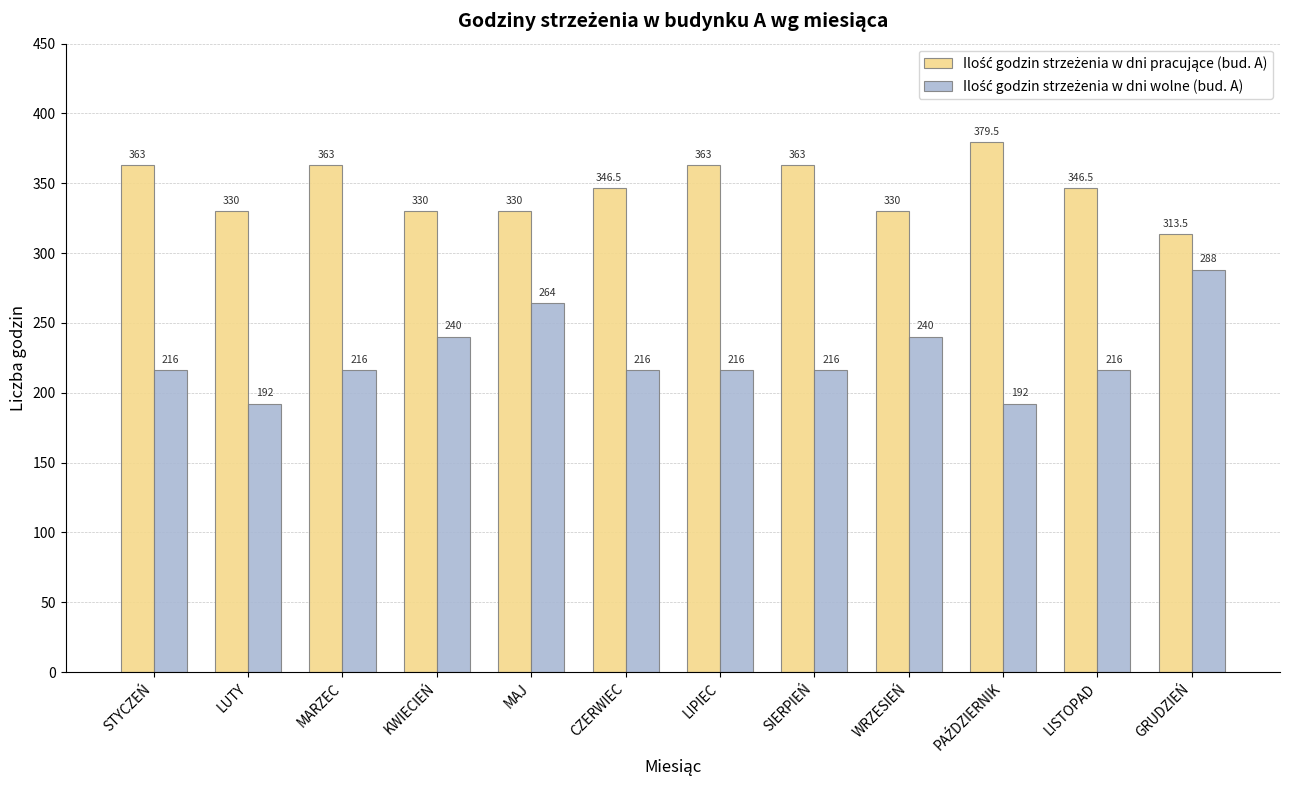

What is the total value across all series at MARZEC?

579.0